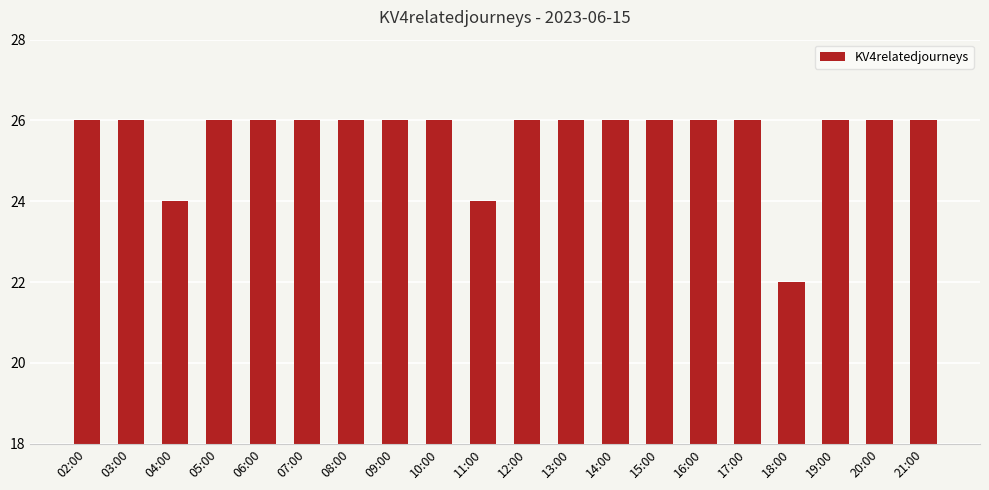

Which label corresponds to the smallest value in the chart?

18:00